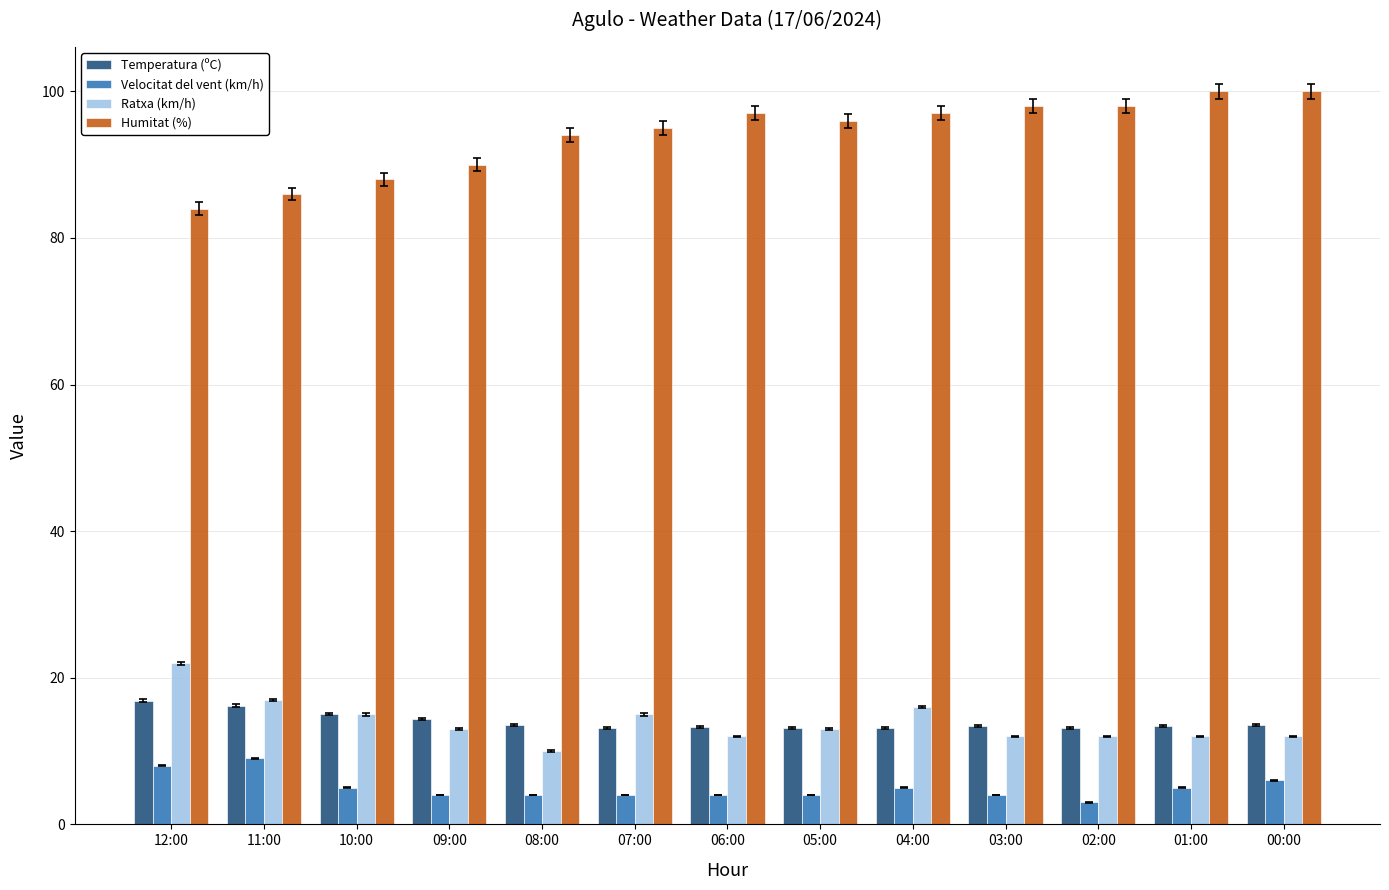

What is the value of the Velocitat del vent (km/h) bar at the 10th from the left?

4.0